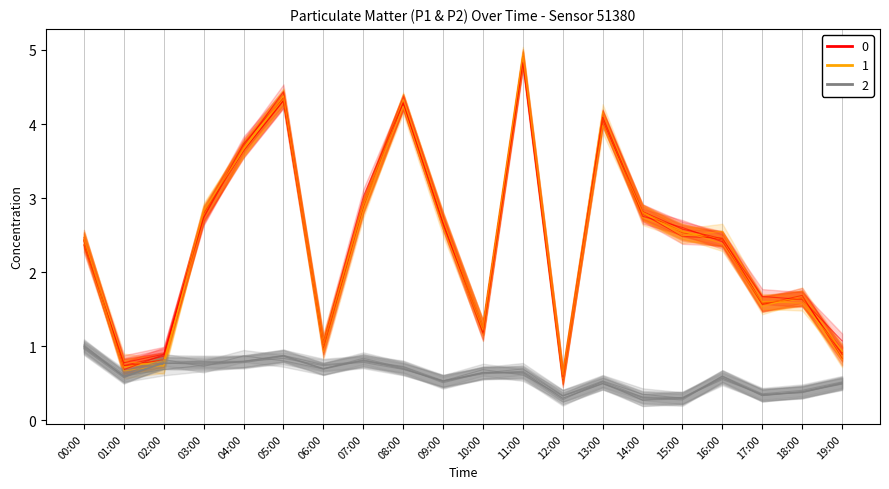

At how many categories does at least one series exceed 0?

20